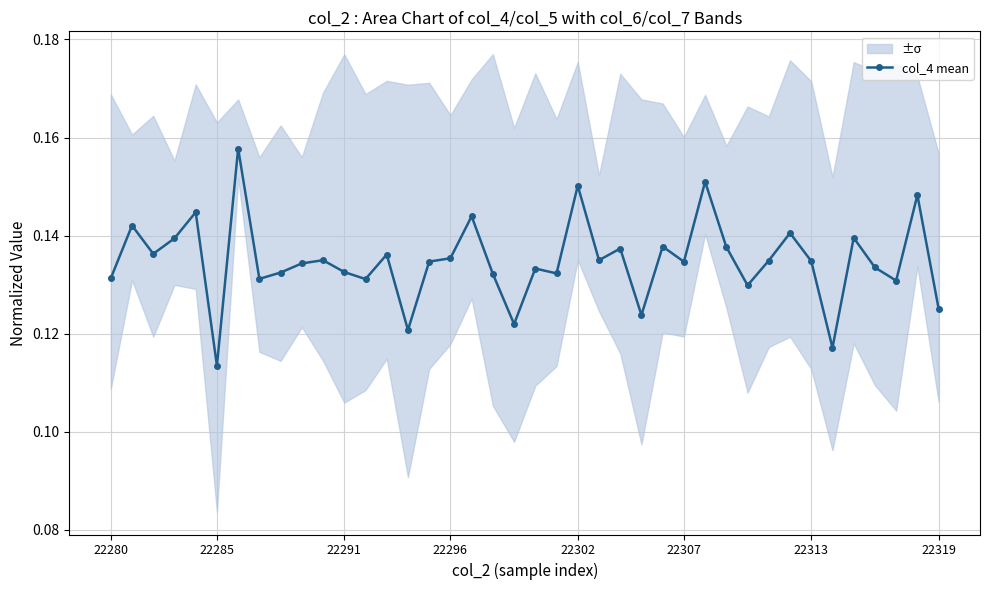

What position from the left is 20?

21